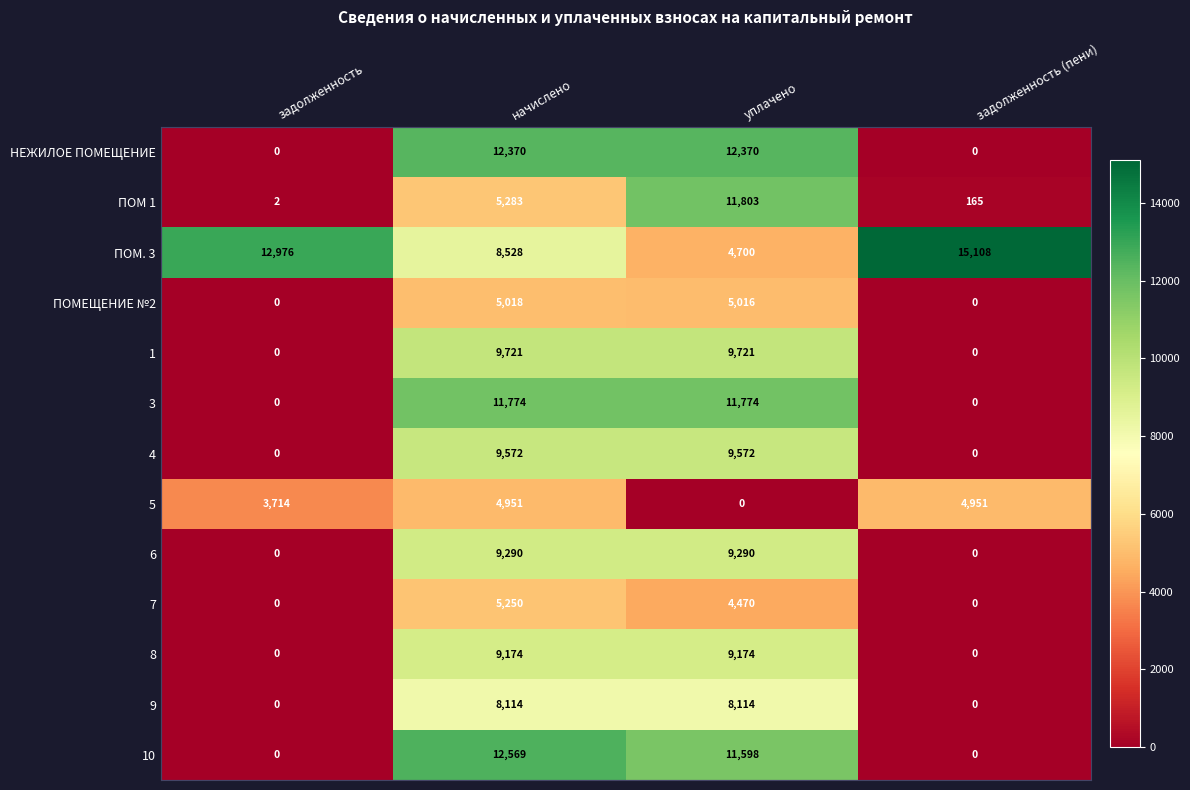

Rank the series at уплачено from lowest to highest value.

5, 7, ПОМ. 3, ПОМЕЩЕНИЕ №2, 9, 8, 6, 4, 1, 10, 3, ПОМ 1, НЕЖИЛОЕ ПОМЕЩЕНИЕ